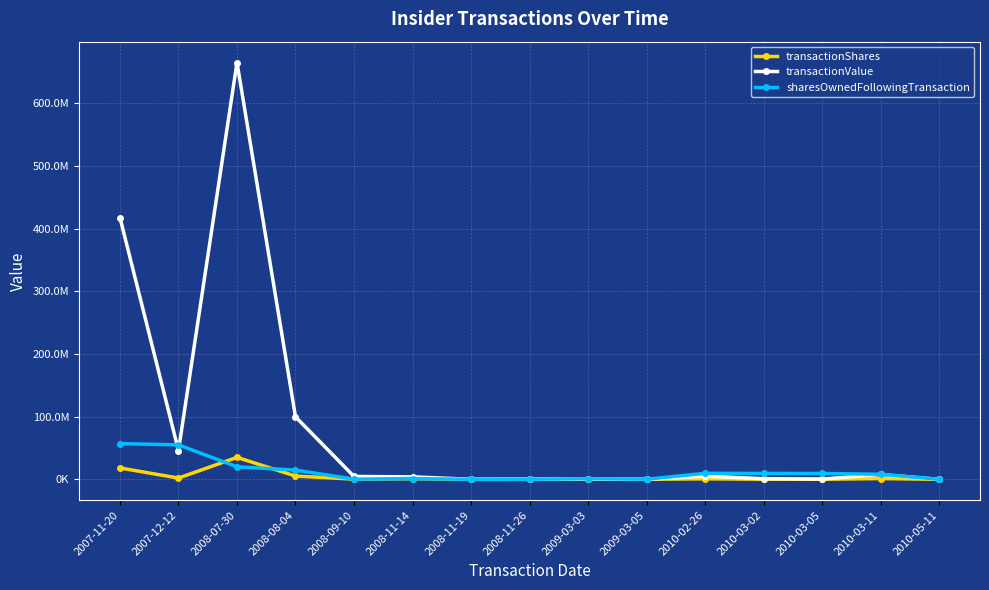

The value of transactionValue at 2009-03-05 is 67971. True or false?

False